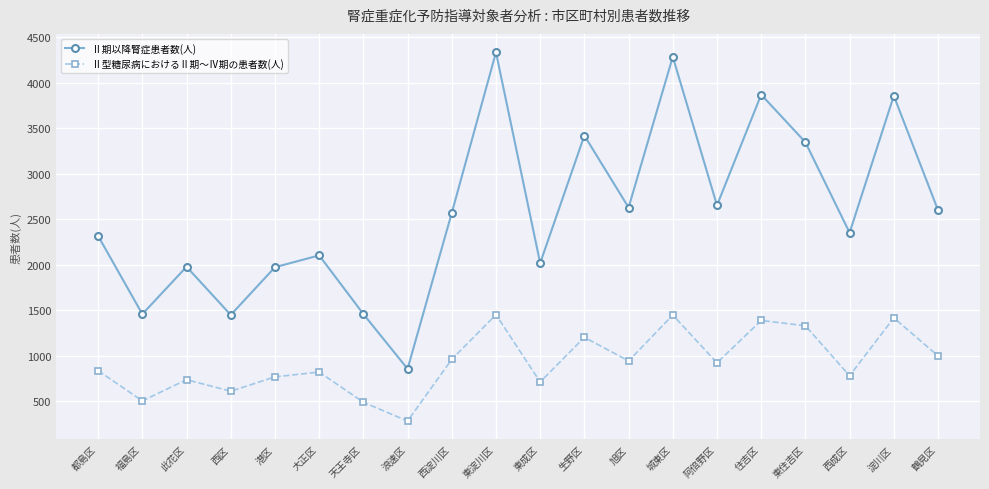

Is this an area chart (filled region under the line)?

No